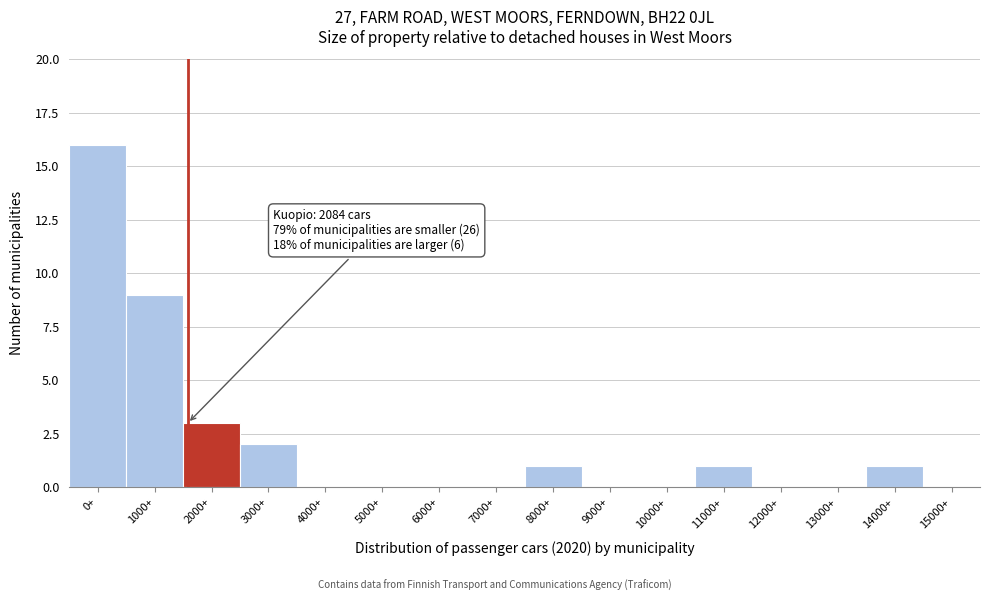

What is the greatest value displayed?

16